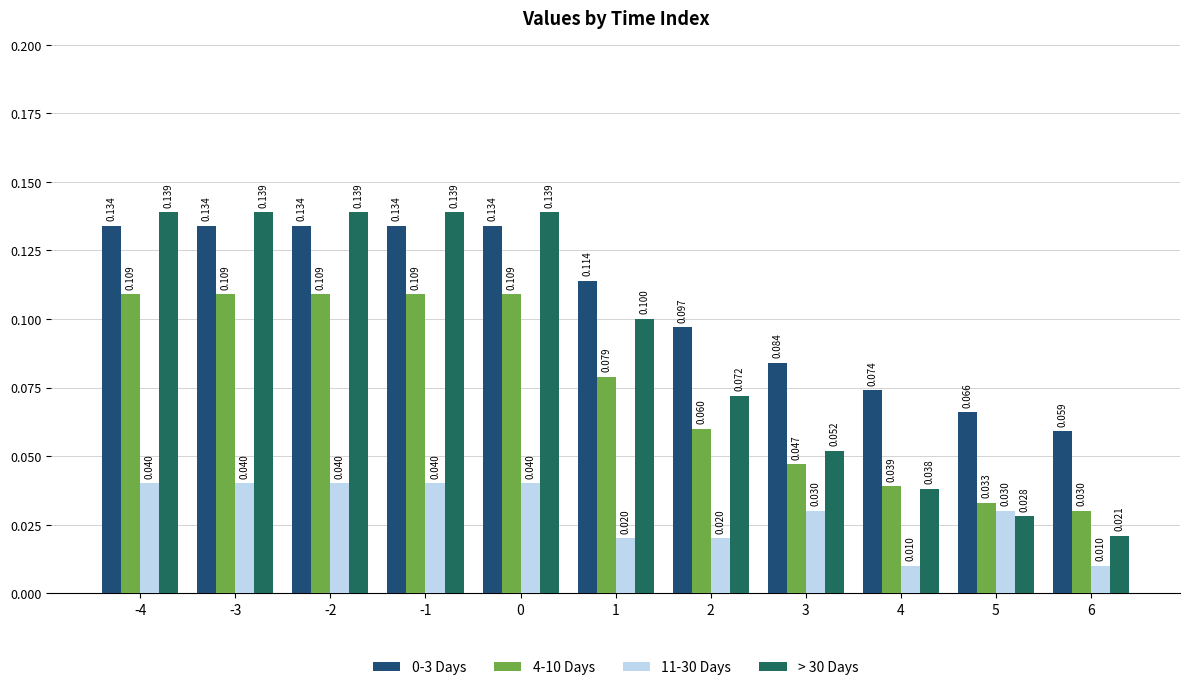

What is the average value of the 0-3 Days series?

0.1